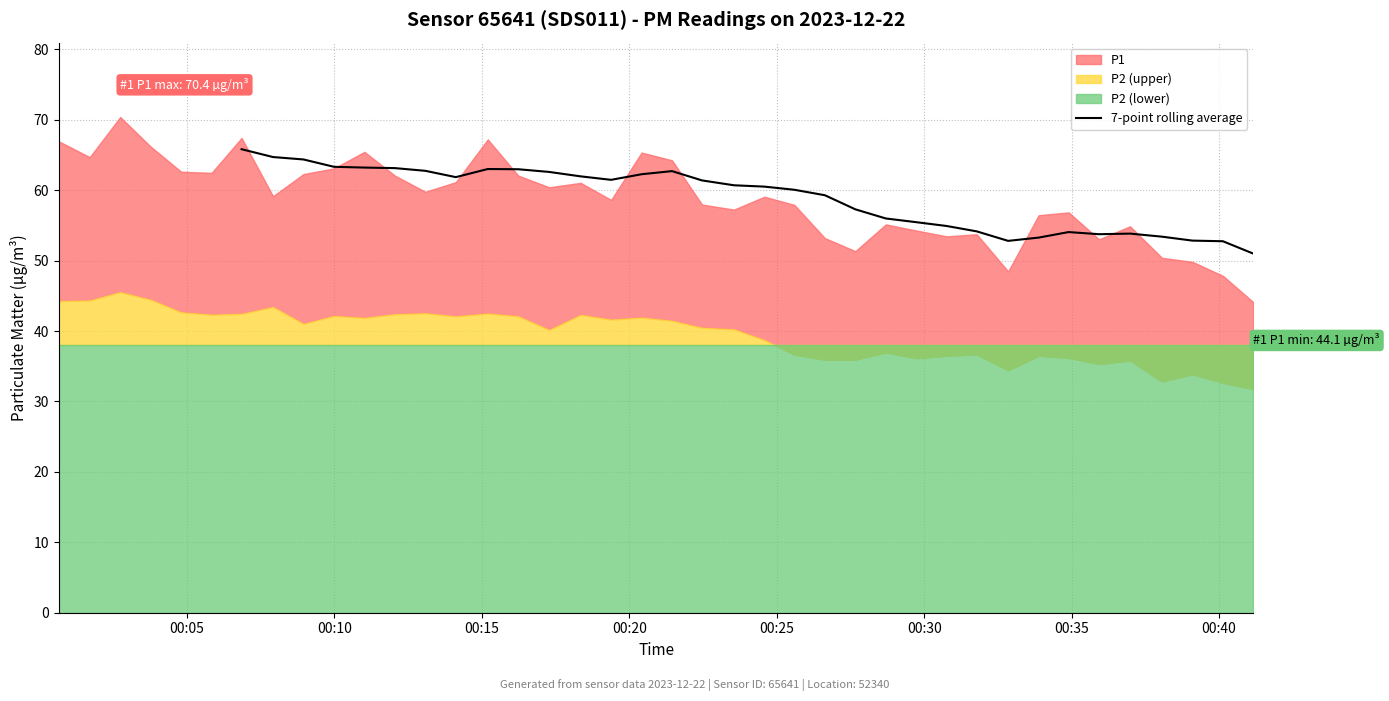

What is the highest value of the 7-point rolling average series?

65.8